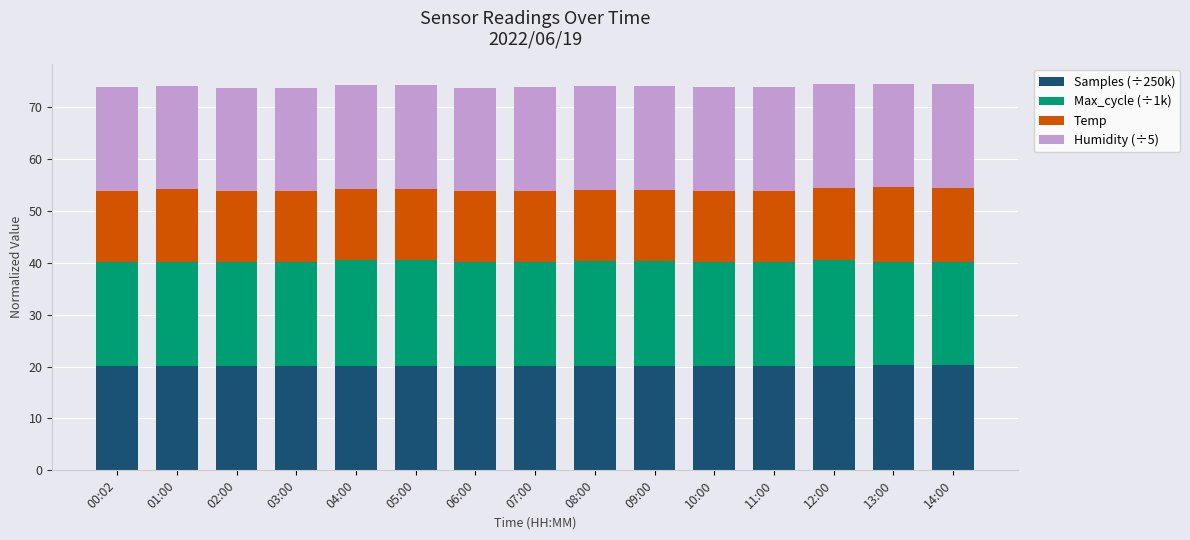

Is it true that Samples (÷250k) equals 7.5 at 00:02?

False